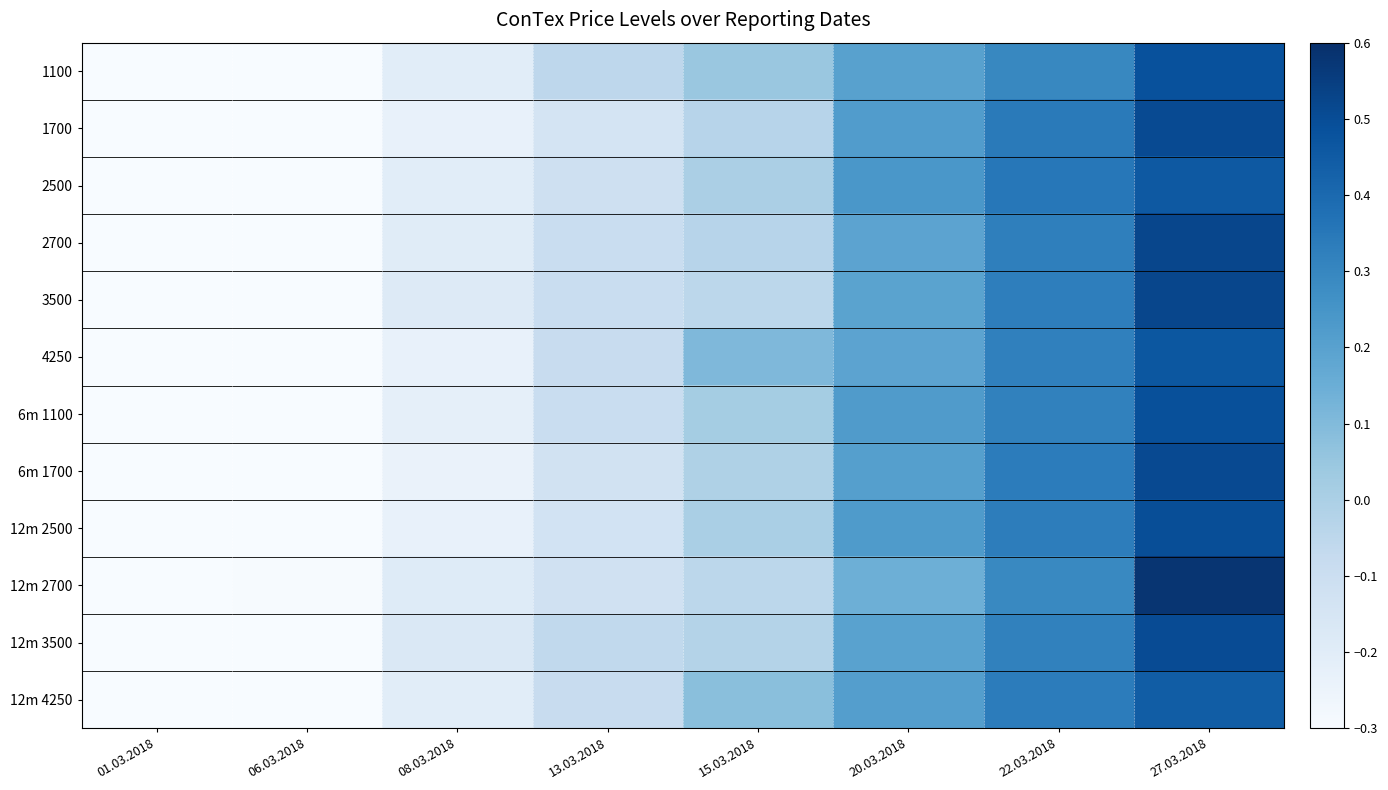

At how many categories does at least one series exceed 0?

4